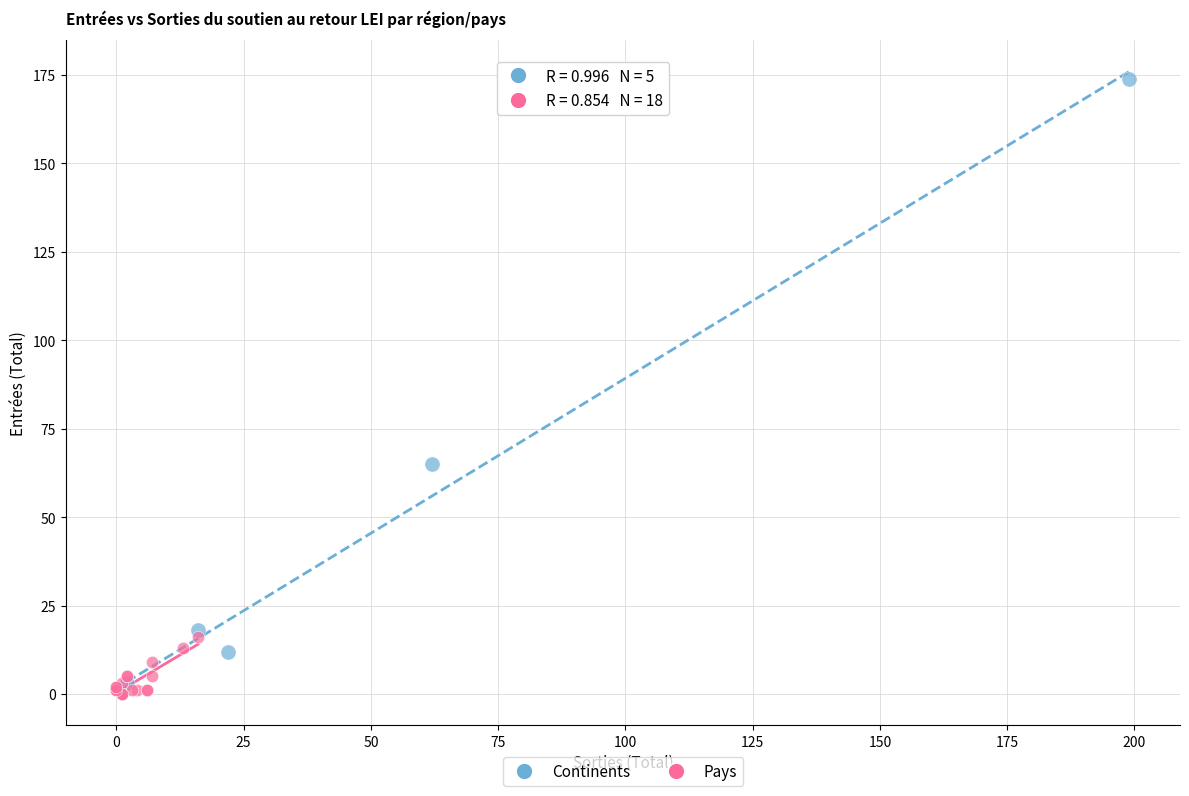

What are all the series names shown in the legend?

Continents, Pays